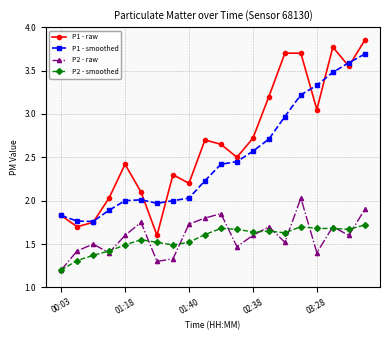

List the series in order of their peak value, highest first.

P1 - raw, P1 - smoothed, P2 - raw, P2 - smoothed